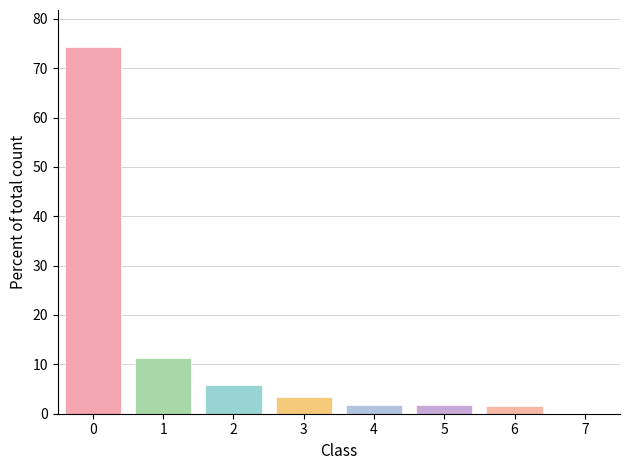

What is the sum of all values?

100.0